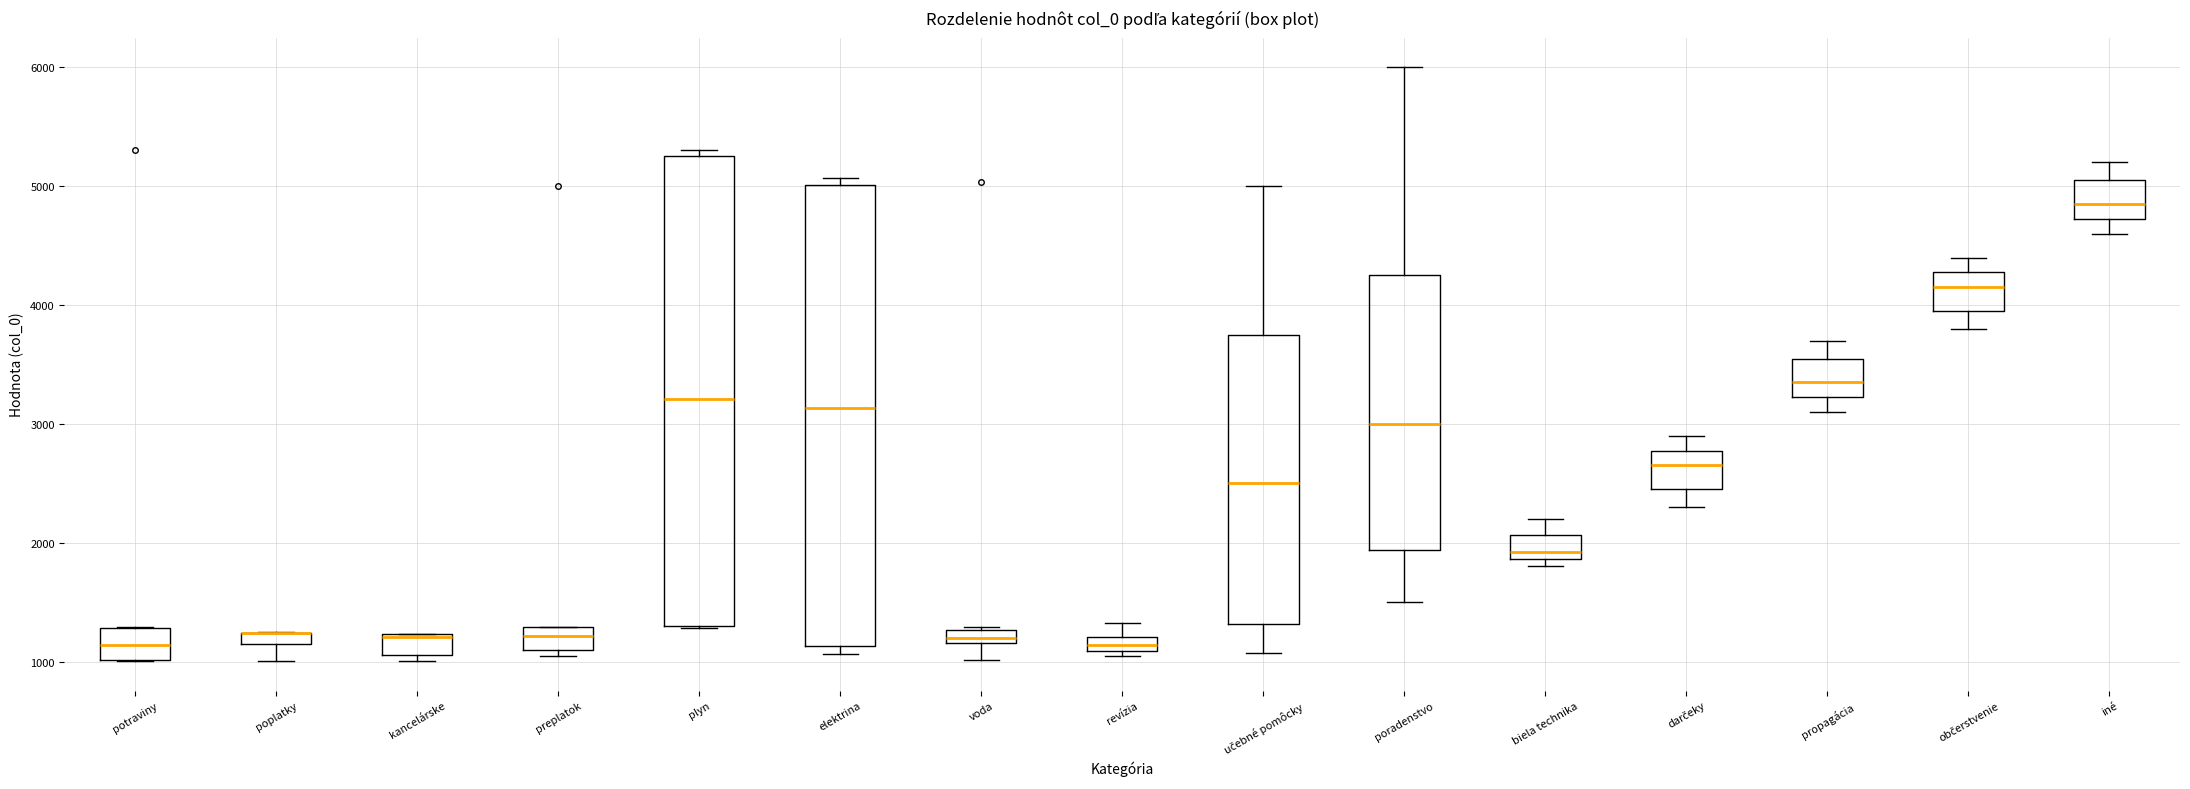

Where is the lower edge of the box for plyn on the y-axis? The values are not printed on the chart, so give them approximately, as read against the axis.

1300